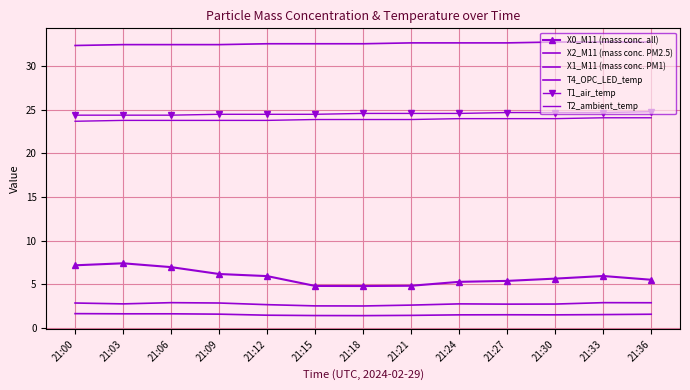

How many lines are shown in the chart?

6